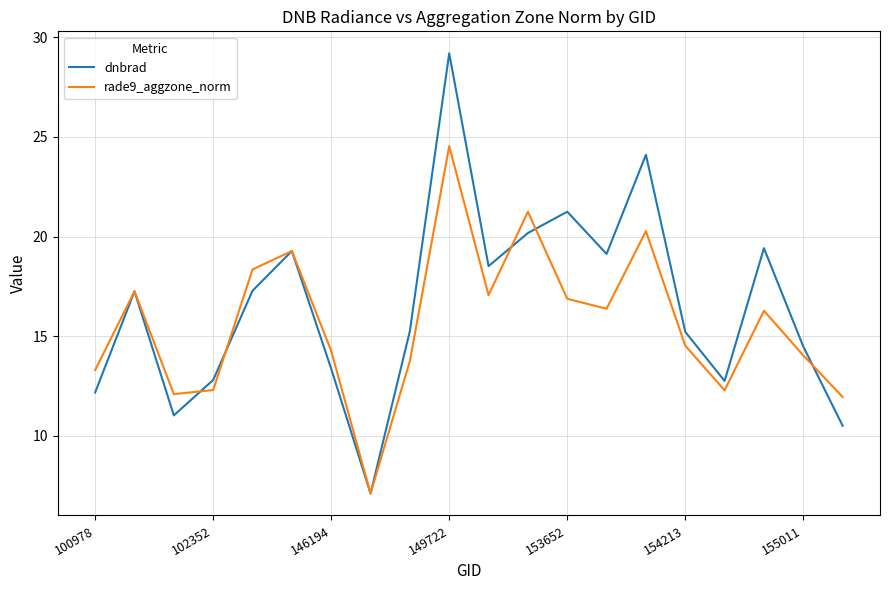

How many lines are shown in the chart?

2